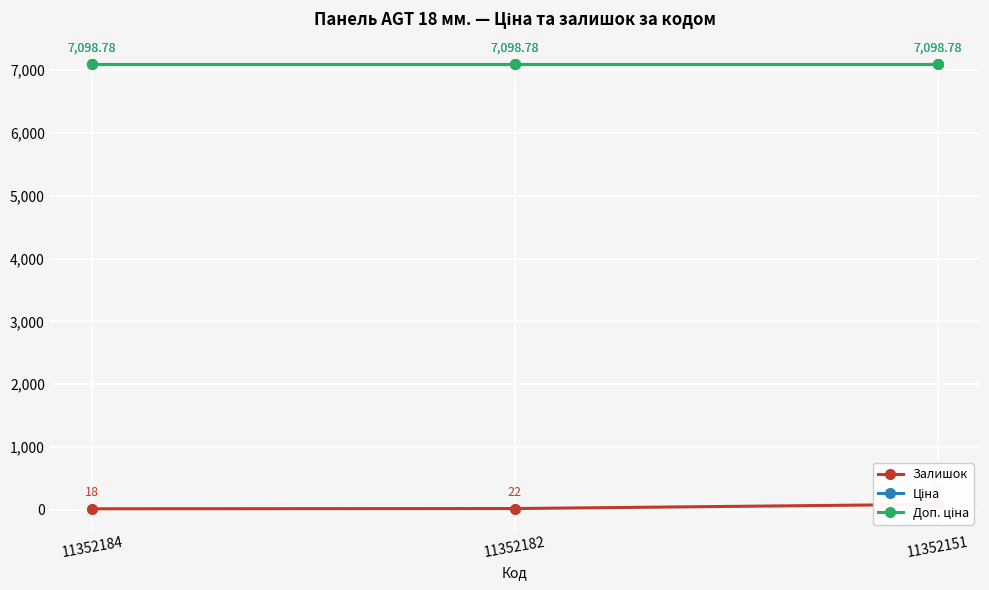

Reading left to right, list all the values displayed in this chart.

Залишок: 11352184=18.0	11352182=22.0	11352151=89.0
Ціна: 11352184=7098.8	11352182=7098.8	11352151=7098.8
Доп. ціна: 11352184=7098.8	11352182=7098.8	11352151=7098.8